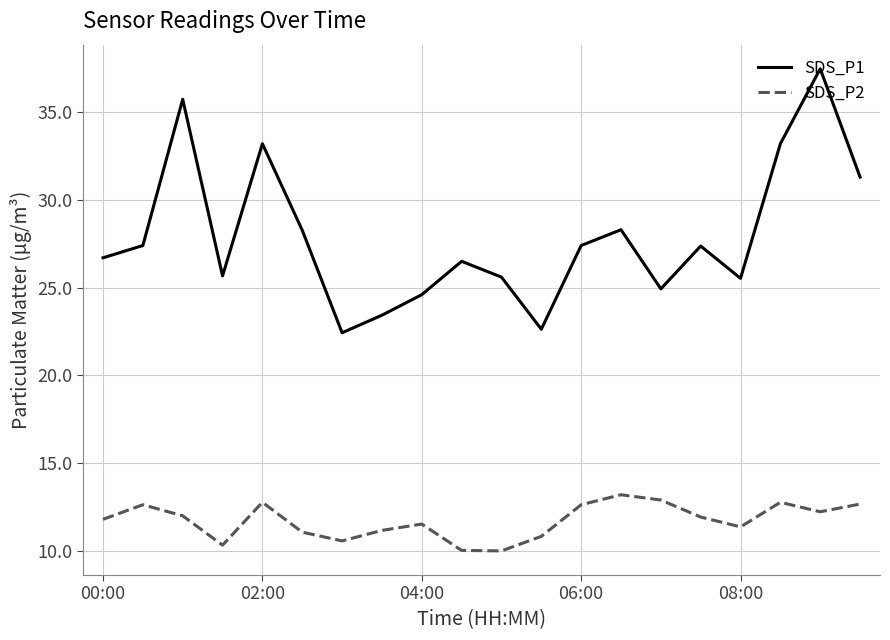

True or false: SDS_P1 and SDS_P2 cross at least once.

False